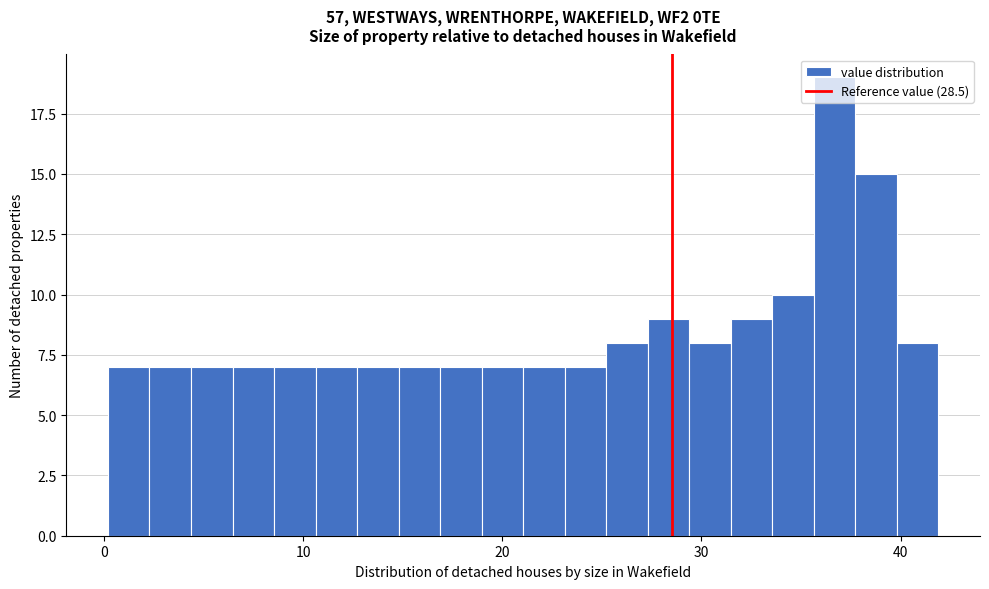

Read against the x-axis, roughly where is the centre of the tallest bar?

37